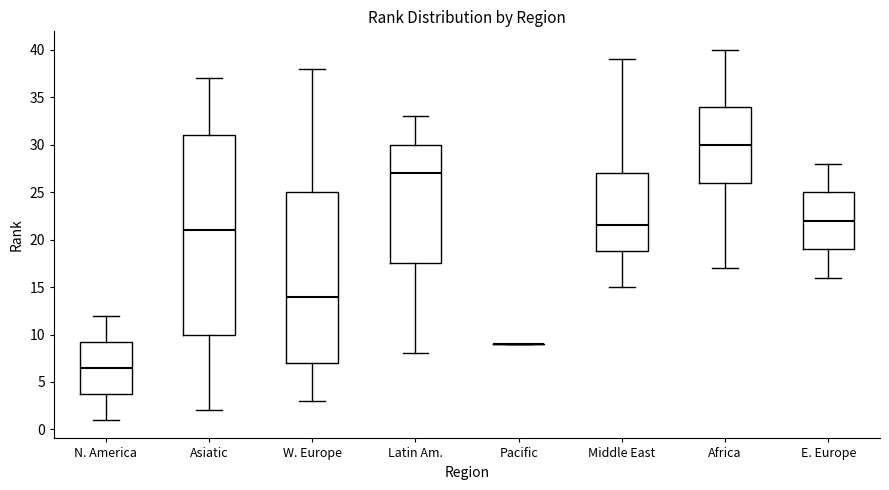

Reading left to right, transcribe this box plot: for each box, give where its median line is, the range the box spans, and where its two whiskers end, as read against the y-axis. The values are not printed on the chart, so give them approximately, as read against the axis.

N. America: median 6.5, box 4.0 to 9.5, whiskers 1.0 to 12.0
Asiatic: median 21.0, box 10.0 to 31.0, whiskers 2.0 to 37.0
W. Europe: median 14.0, box 7.0 to 25.0, whiskers 3.0 to 38.0
Latin Am.: median 27.0, box 17.5 to 30.0, whiskers 8.0 to 33.0
Pacific: box collapsed to a line at 9.0, whiskers 9.0 to 9.0
Middle East: median 21.5, box 19.0 to 27.0, whiskers 15.0 to 39.0
Africa: median 30.0, box 26.0 to 34.0, whiskers 17.0 to 40.0
E. Europe: median 22.0, box 19.0 to 25.0, whiskers 16.0 to 28.0